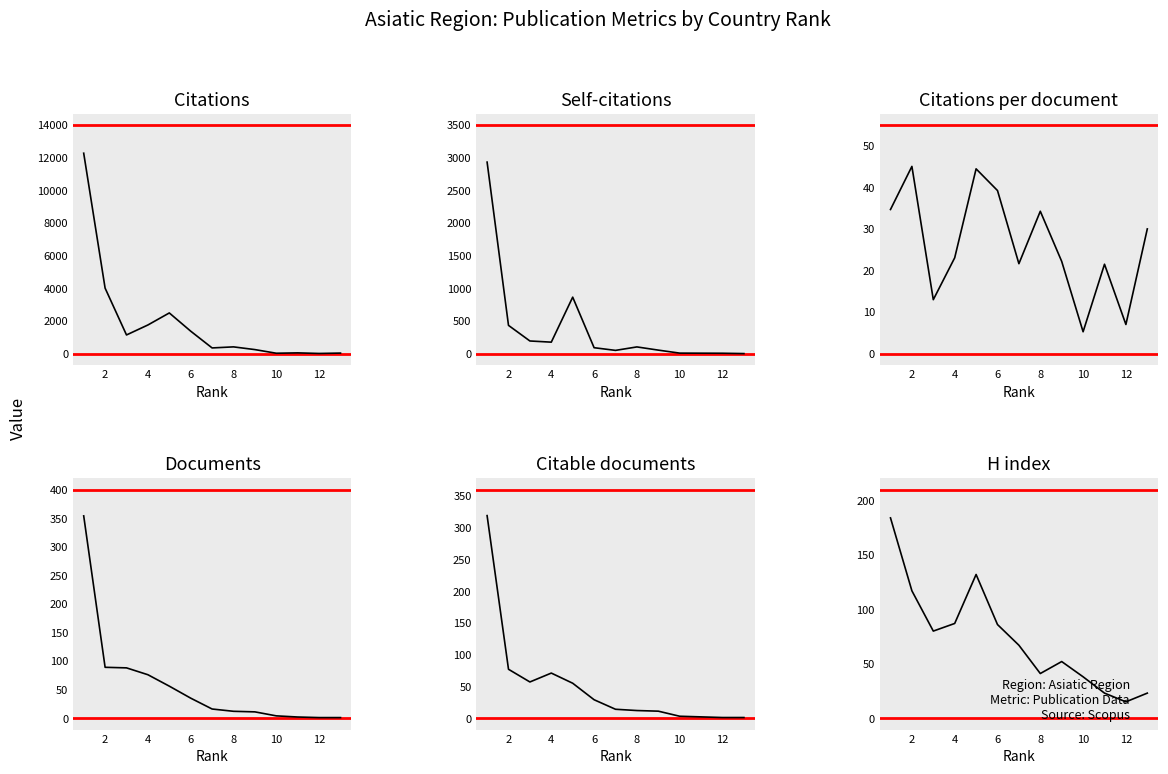

Between 2 and 12, which series saw the biggest shift?

Citations